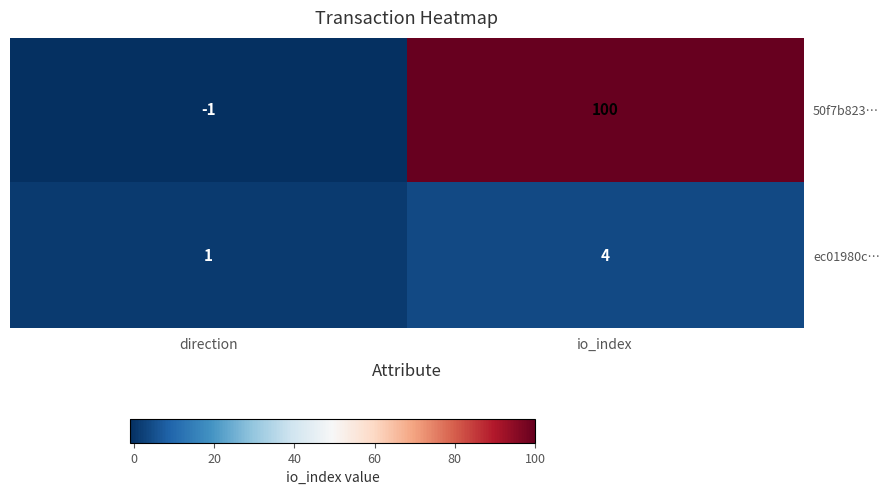

Count the number of categories in the chart.

2